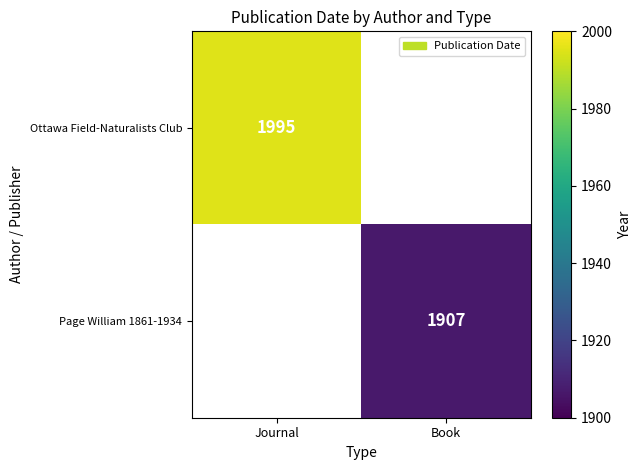

Which category has the highest value across all series?

Journal